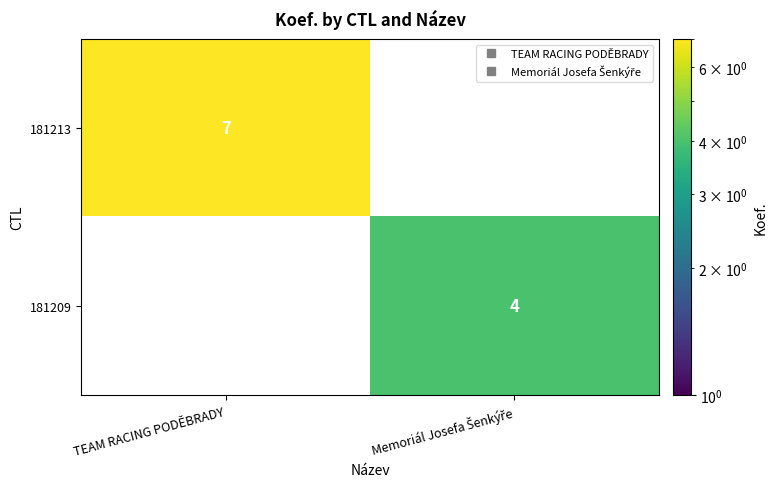

At which label does 181209 reach its minimum?

TEAM RACING PODĚBRADY